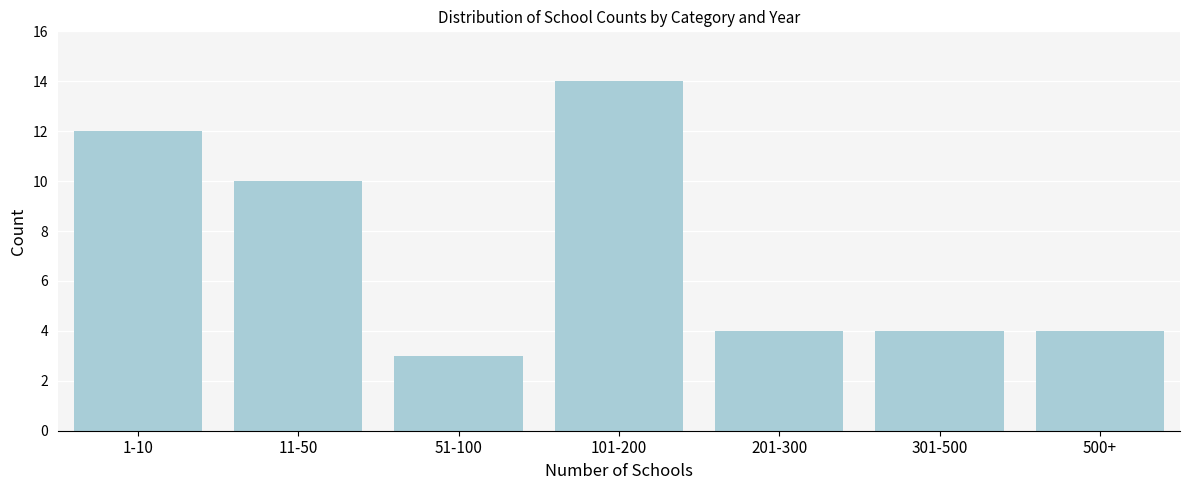

Reading left to right, what are all the values shown in this chart?

12	10	3	14	4	4	4